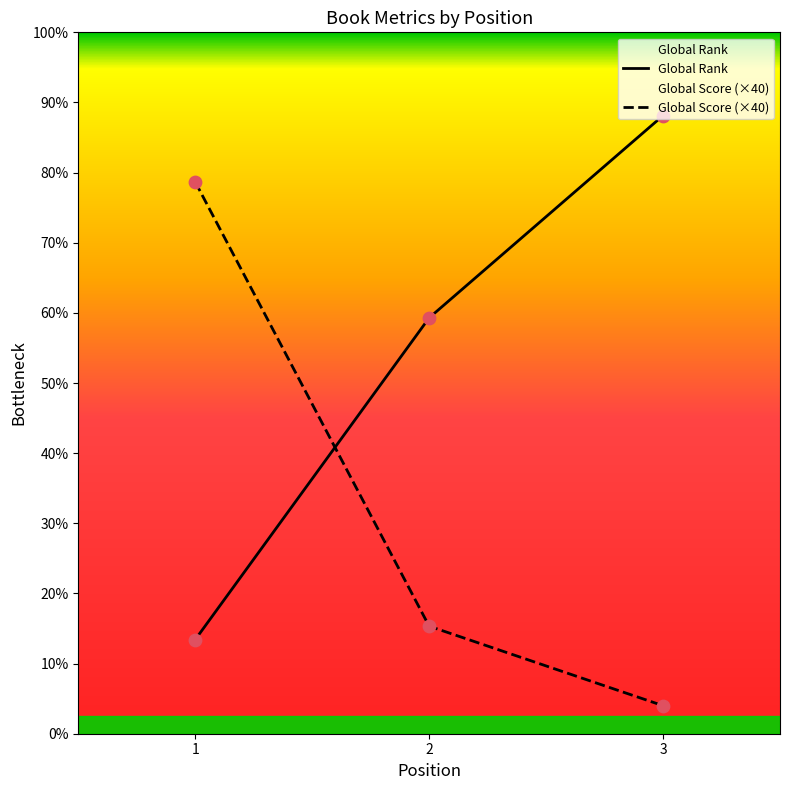

Which series reaches the maximum Y coordinate?

Global Rank